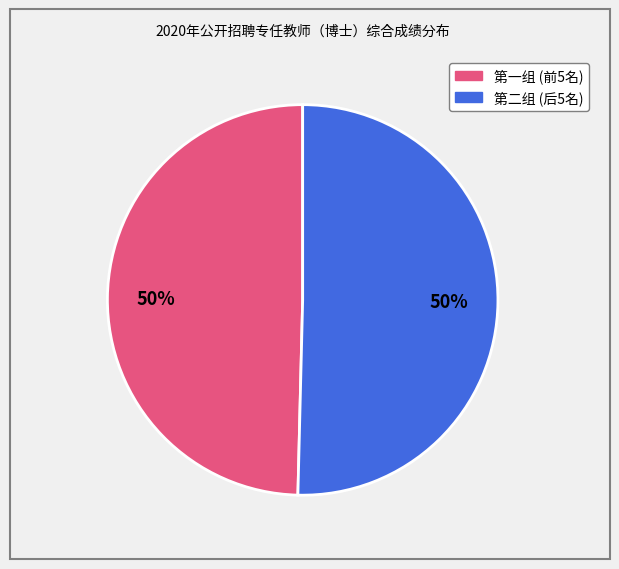

How many slices are in this pie chart?

2